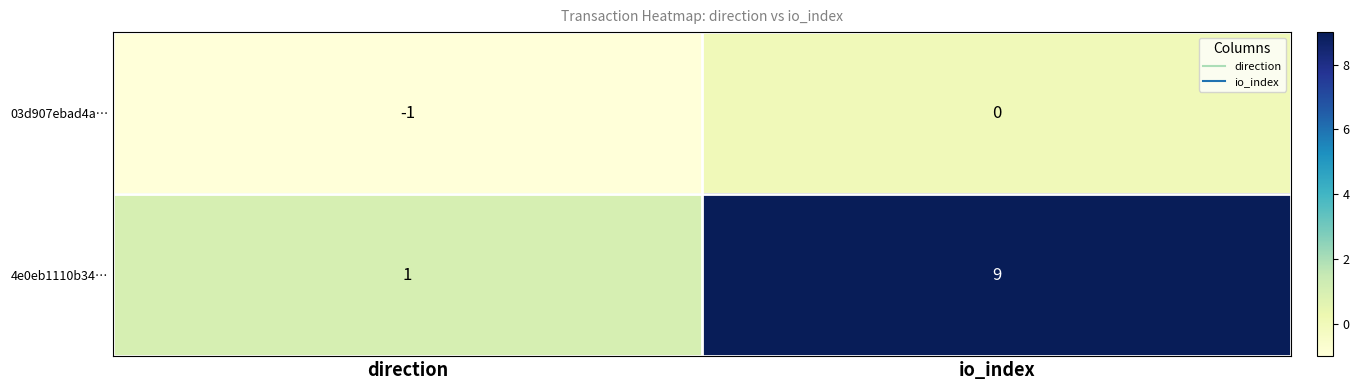

Reading left to right, list all the values displayed in this chart.

03d907ebad4a…: -1	0
4e0eb1110b34…: 1	9